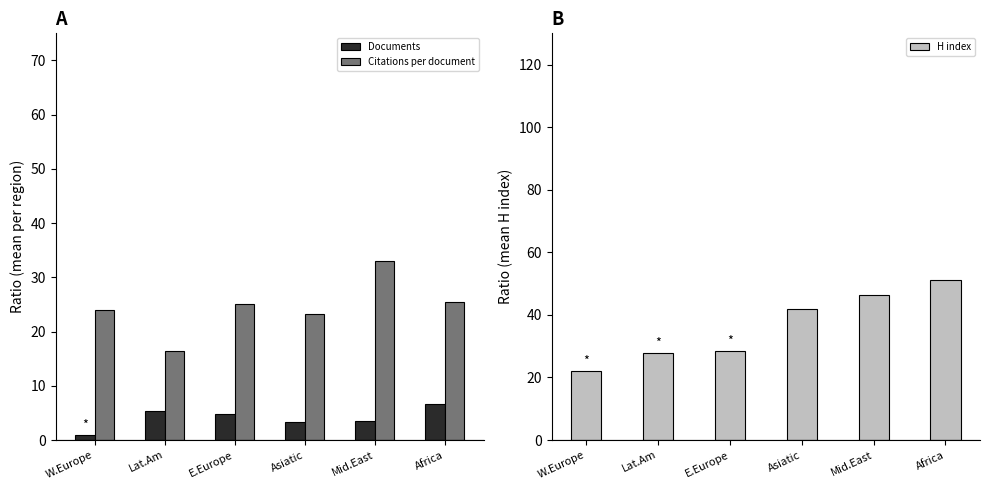

Are the bars grouped side by side (vs. stacked)?

Yes